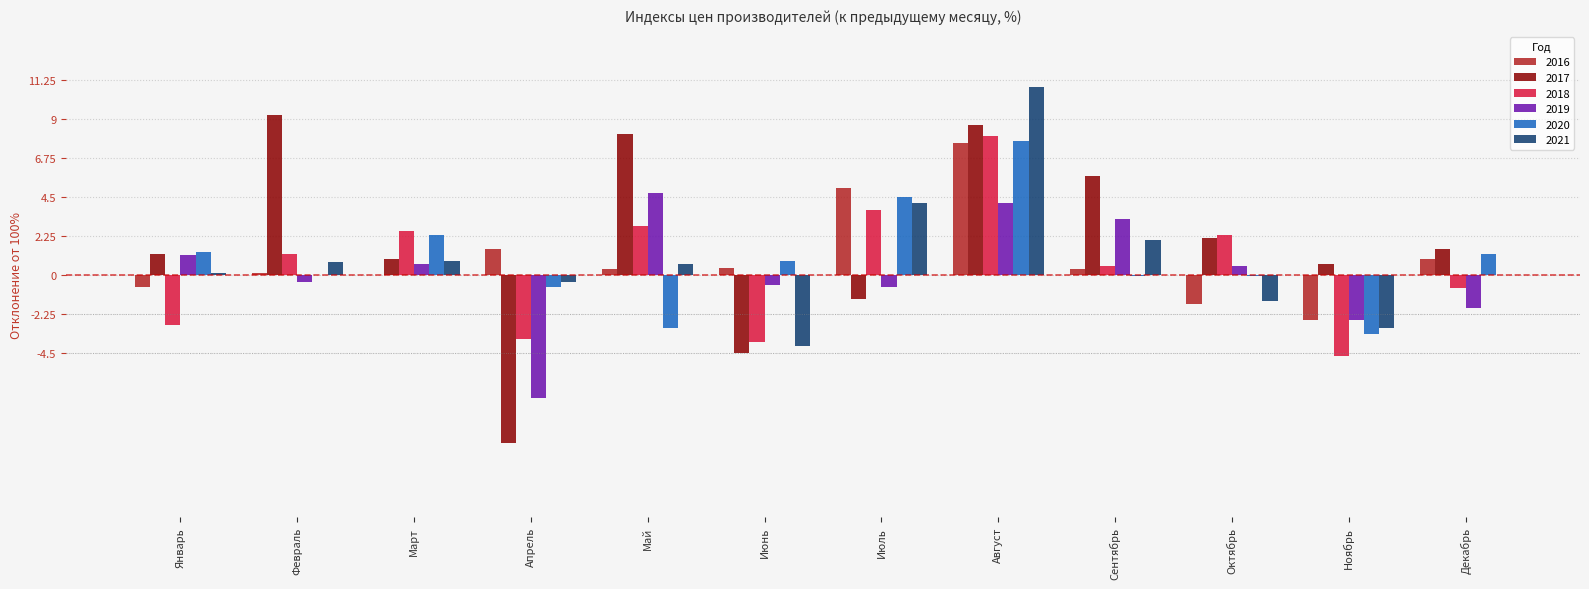

What is the label of the 10th bar from the right?

Март